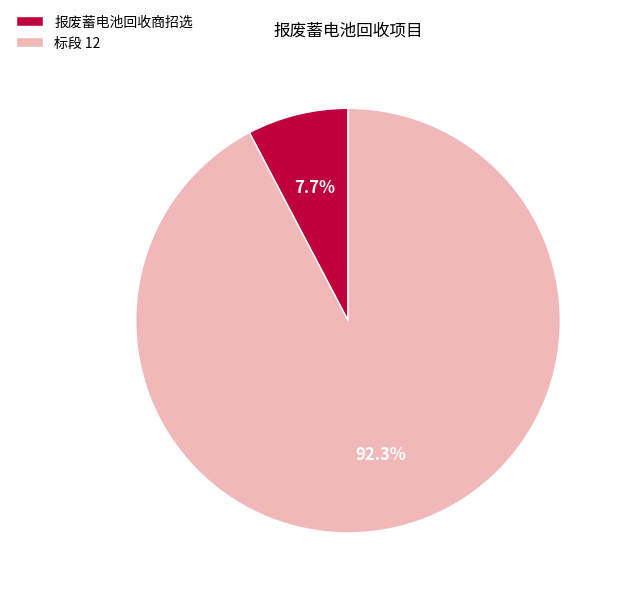

True or false: 标段 12 accounts for 83% of the total.

False